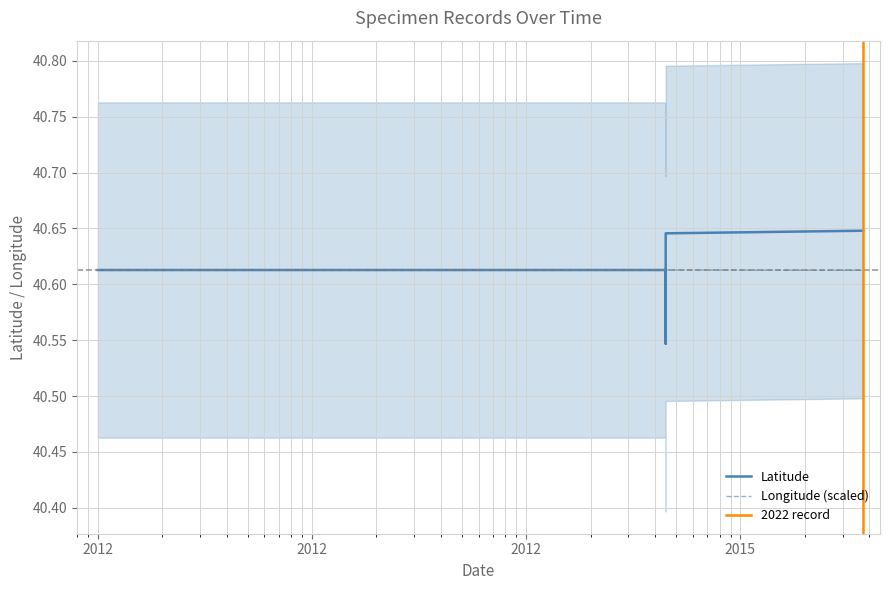

Is it true that Longitude equals 40.6 at 2022-08-12?

True